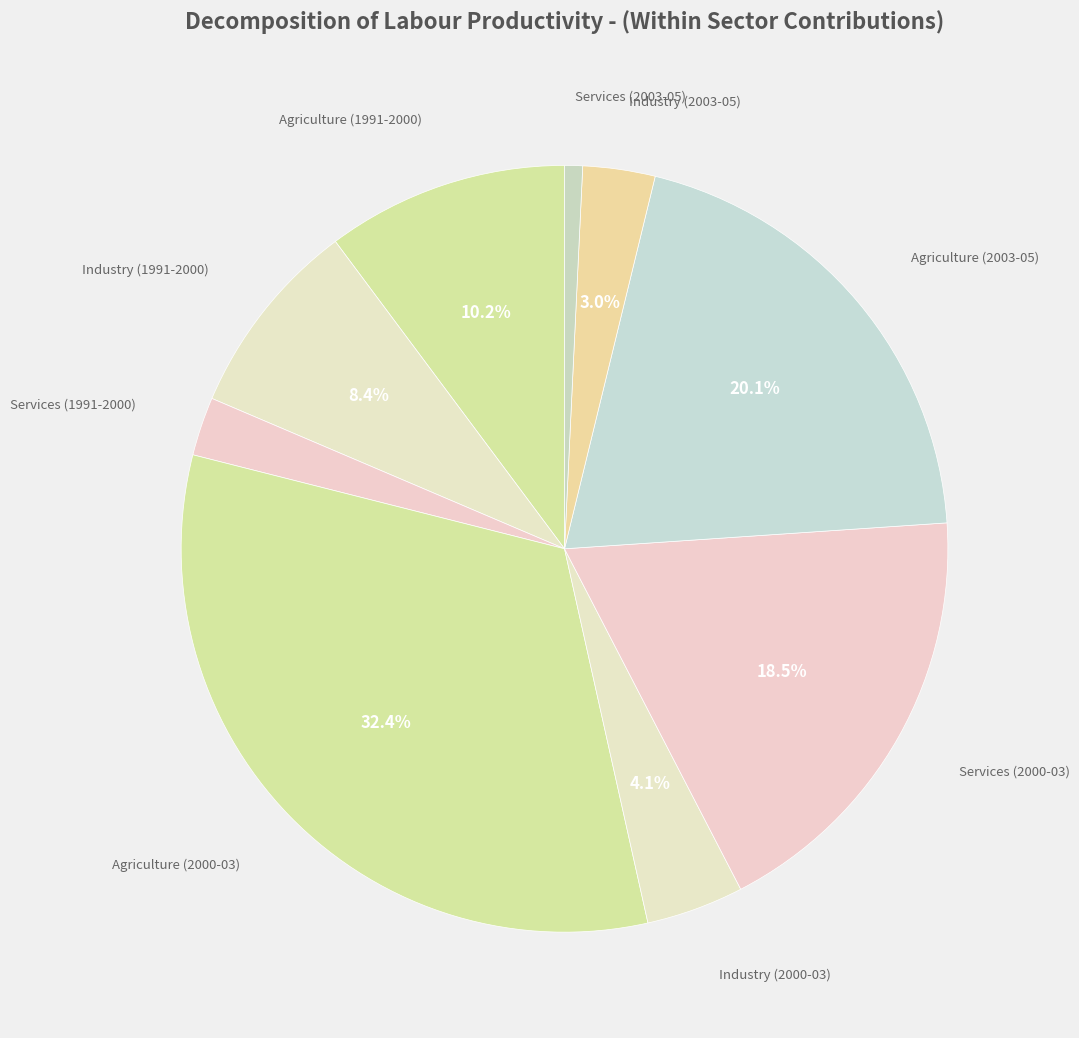

Count the number of slices in the pie.

9